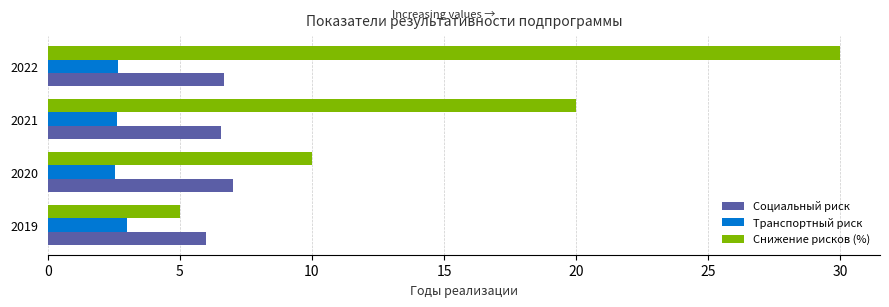

What is the average value of the Транспортный риск series?

2.7